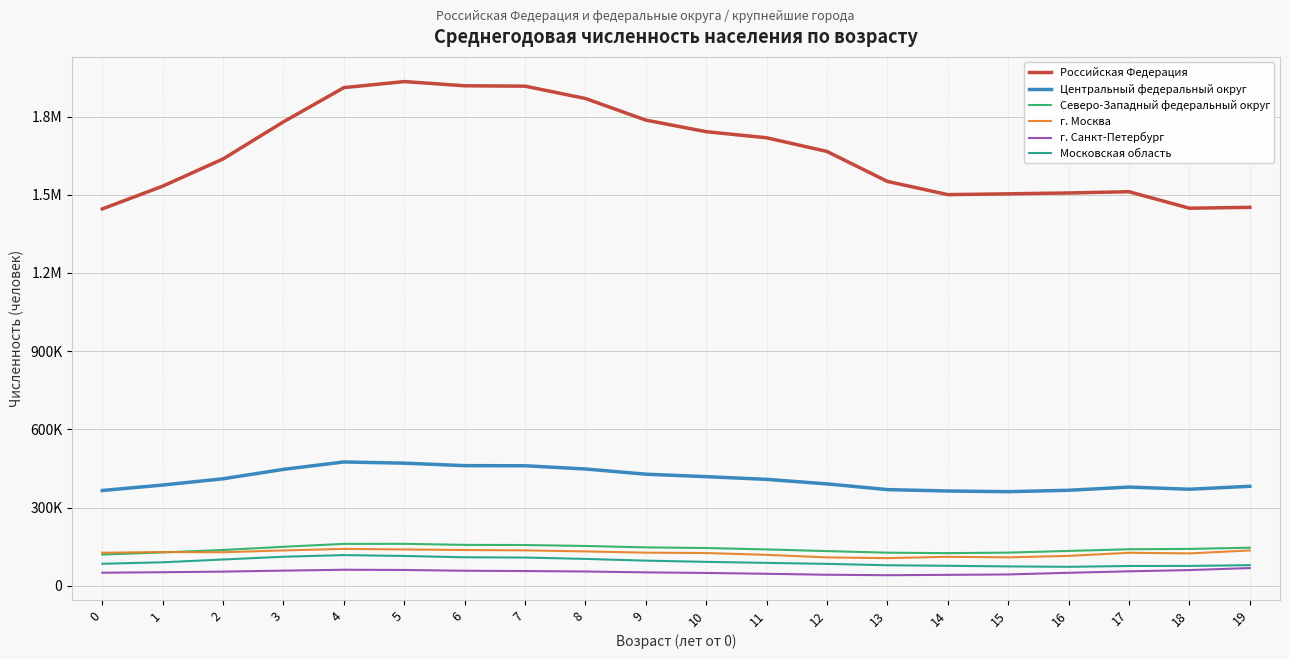

Does the chart have visible grid lines?

Yes